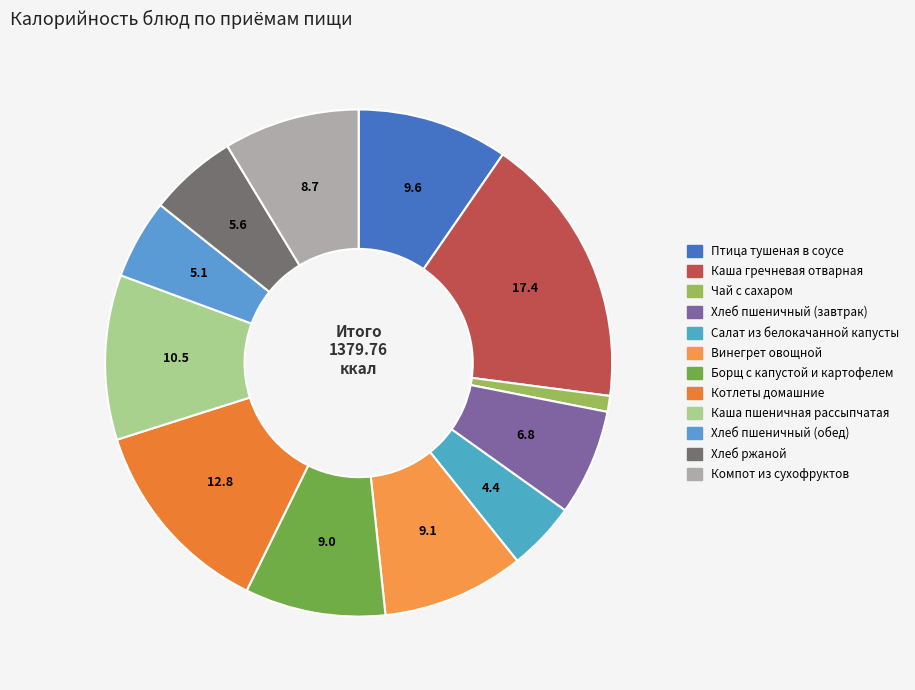

To the nearest percent, what portion does Винегрет овощной represent?

9%